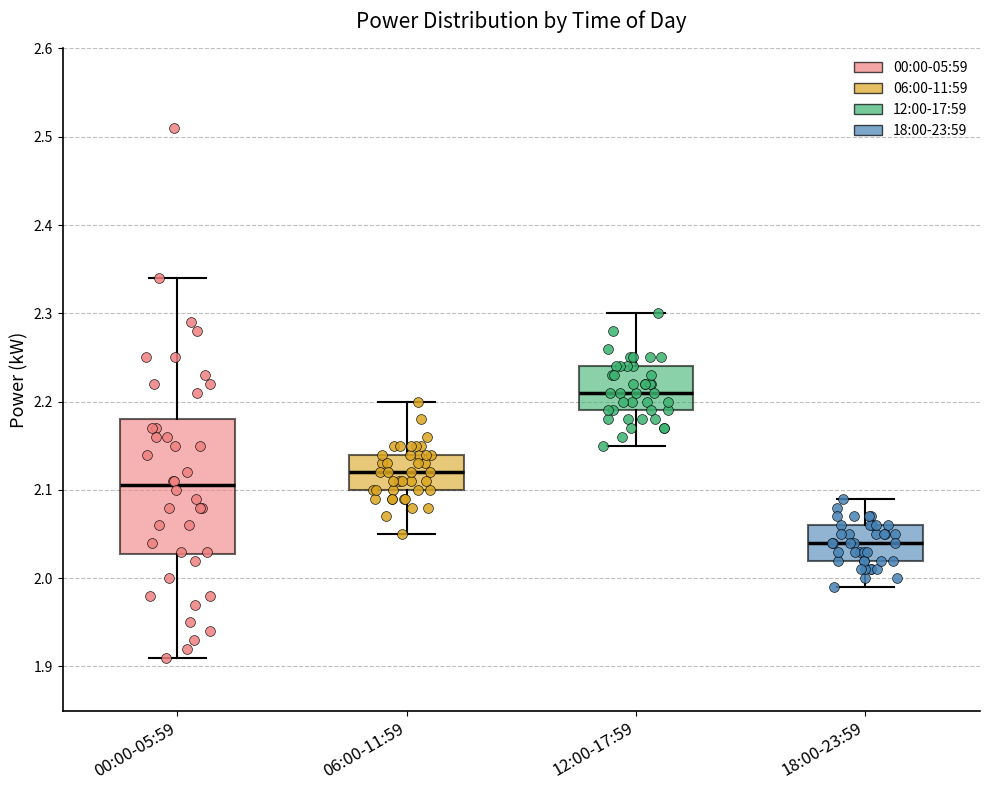

Where does the lower whisker of the box for 12:00-17:59 end on the y-axis? The values are not printed on the chart, so give them approximately, as read against the axis.

2.15